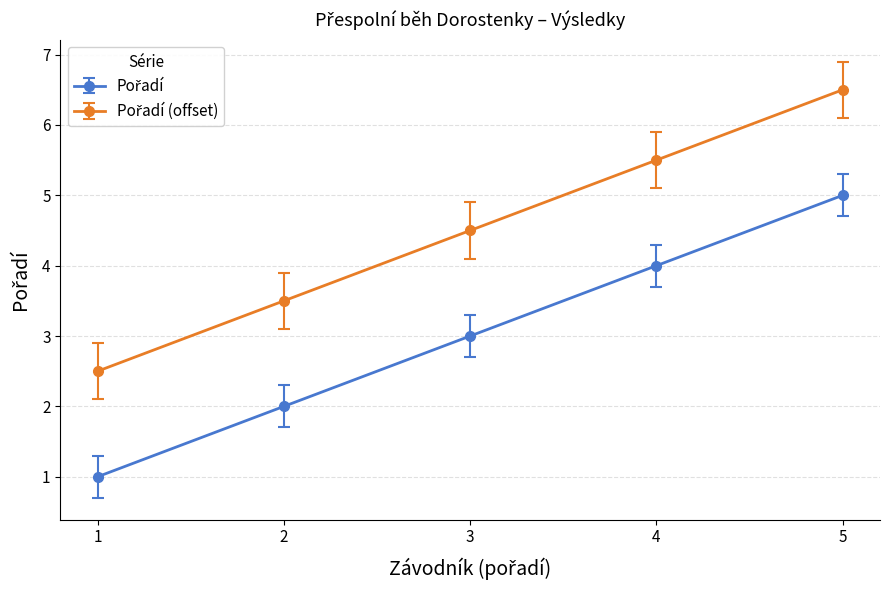

Which category has the highest value across all series?

5